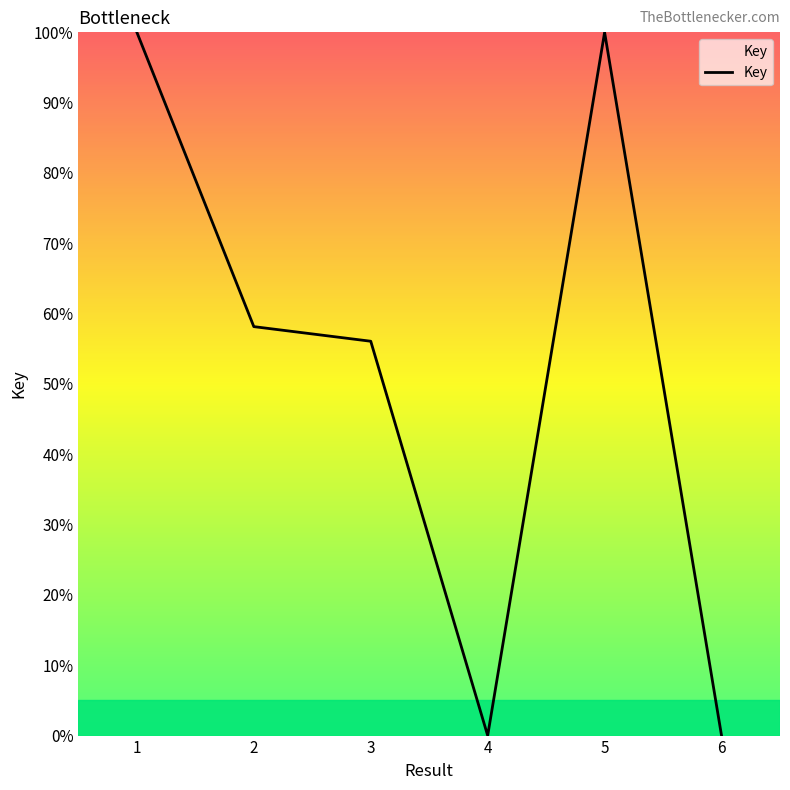

Where is the first local maximum?

5